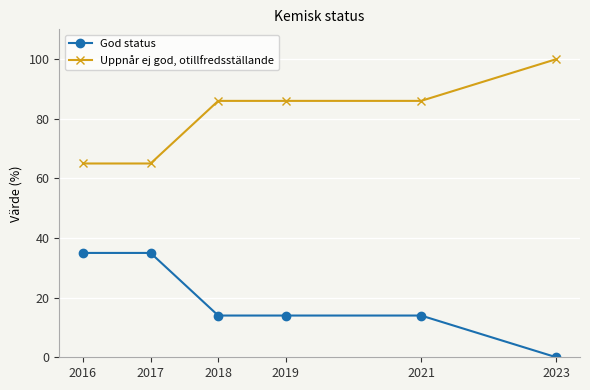

What is the total value across all series at 2021?

100